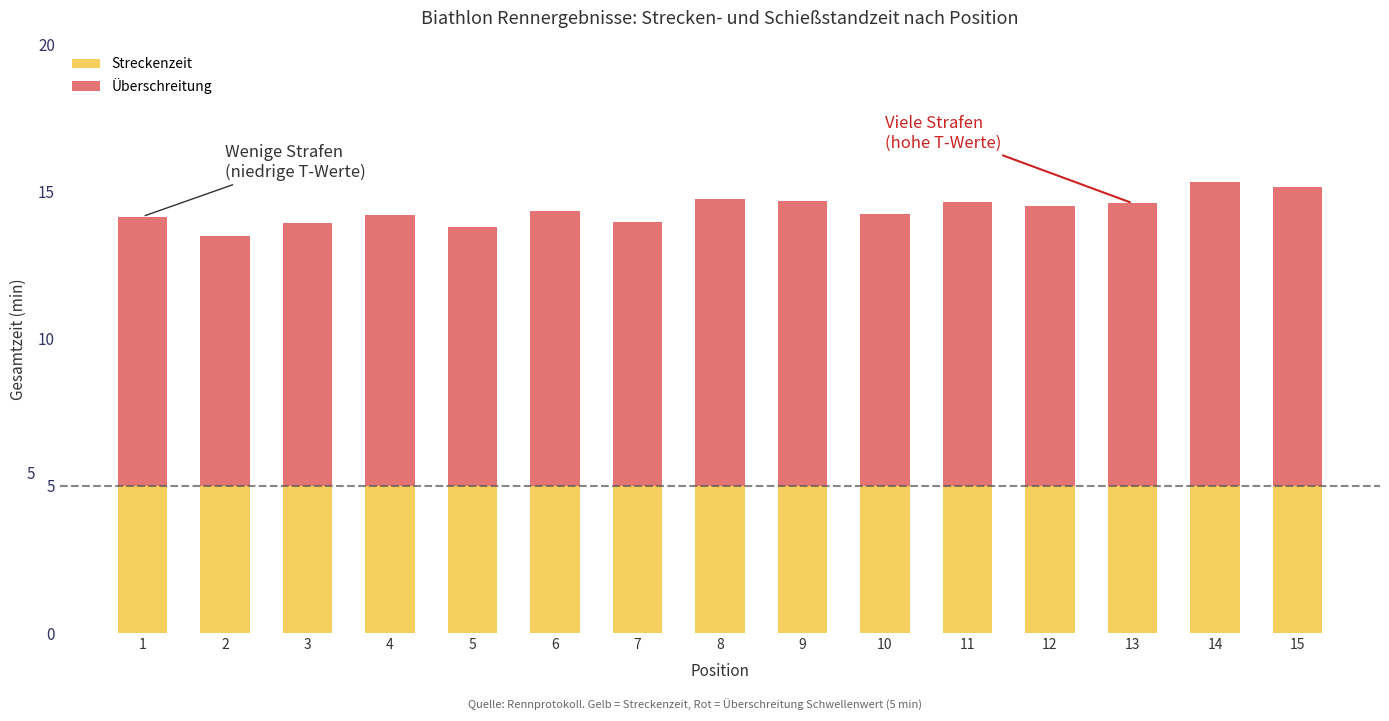

The Streckenzeit series shows 5.0 at 12. True or false?

True